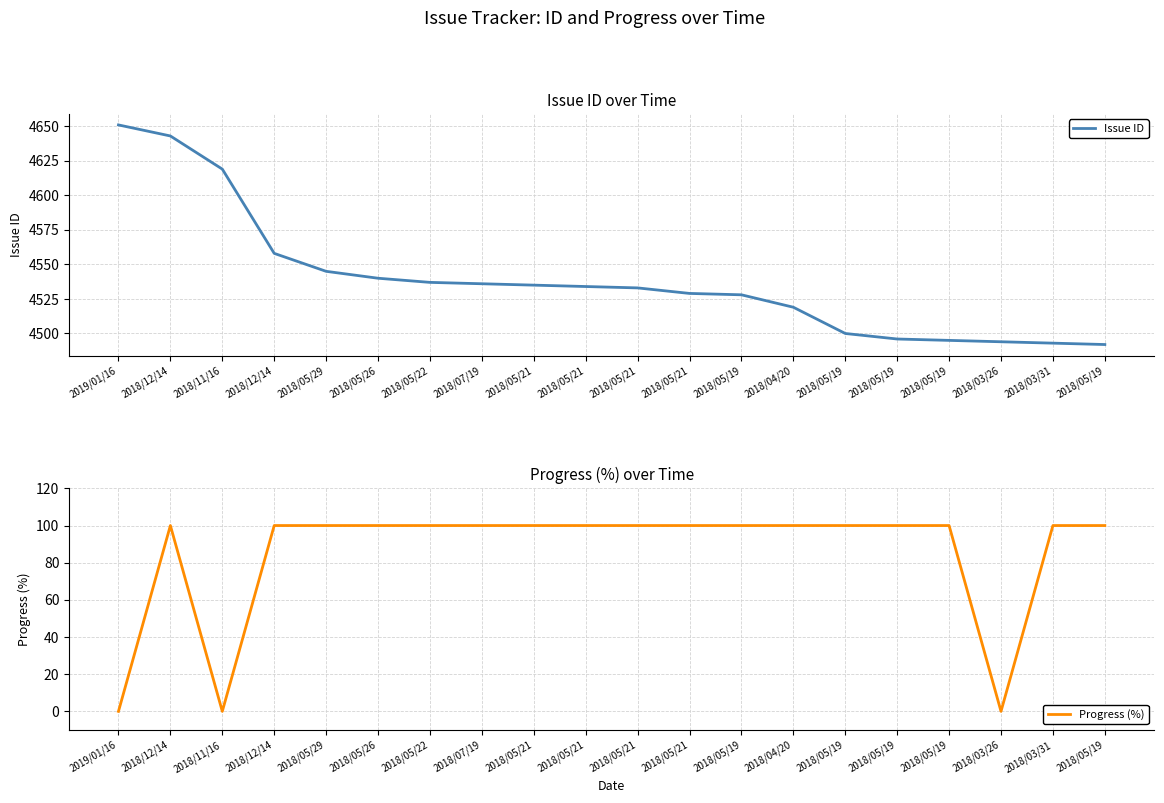

Reading left to right, what are all the values shown in this chart?

Issue ID: 4651	4643	4619	4558	4545	4540	4537	4536	4535	4534	4533	4529	4528	4519	4500	4496	4495	4494	4493	4492
Progress (%): 0	100	0	100	100	100	100	100	100	100	100	100	100	100	100	100	100	0	100	100